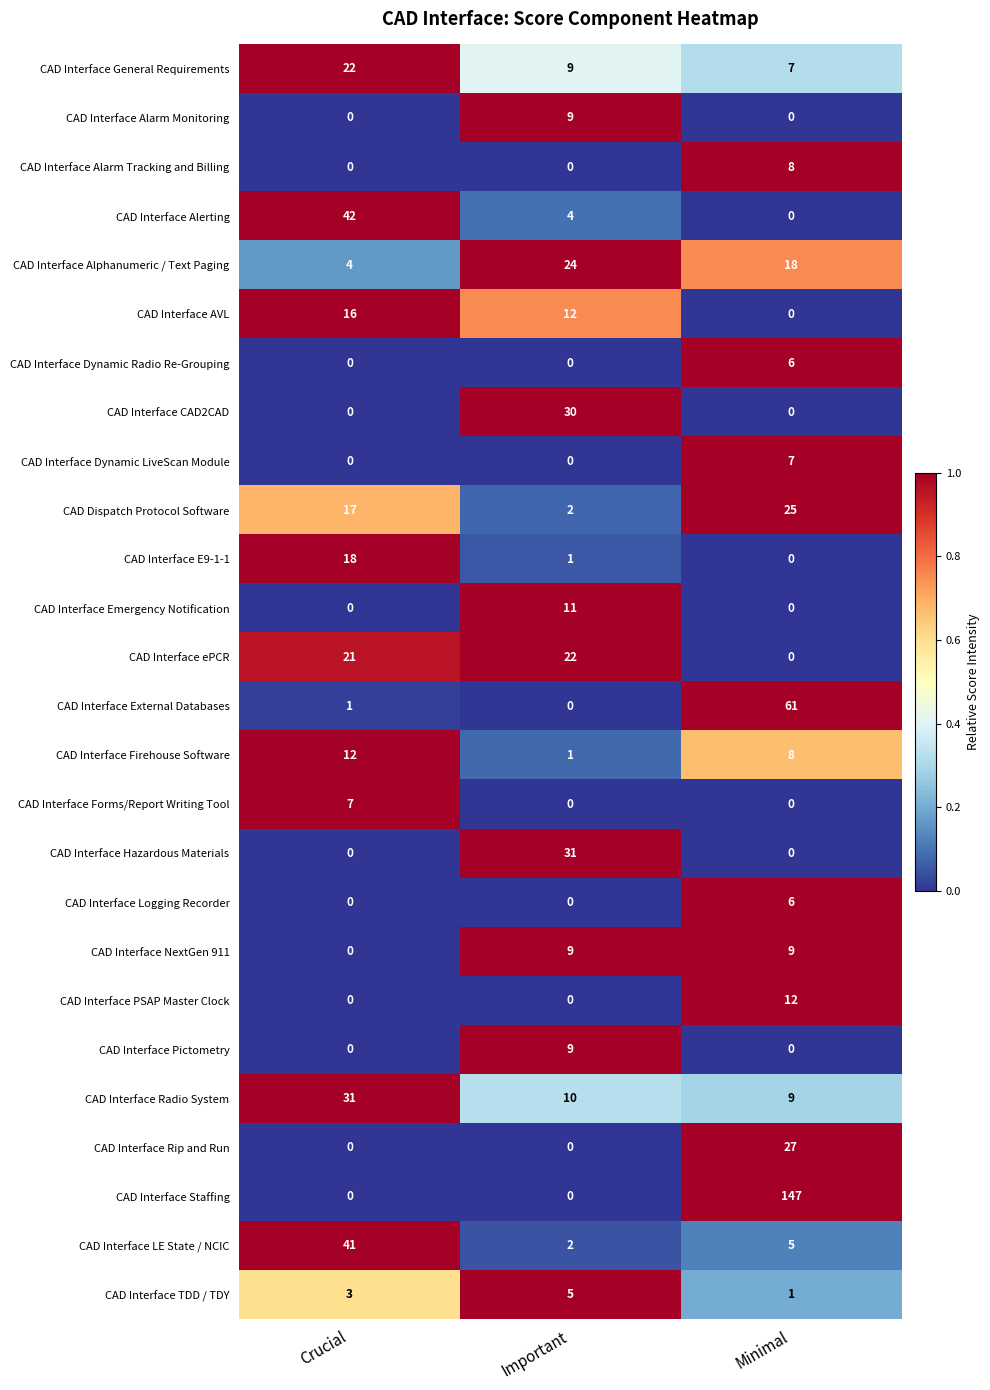

Rank the categories by CAD Interface Alerting value from highest to lowest.

Crucial, Important, Minimal